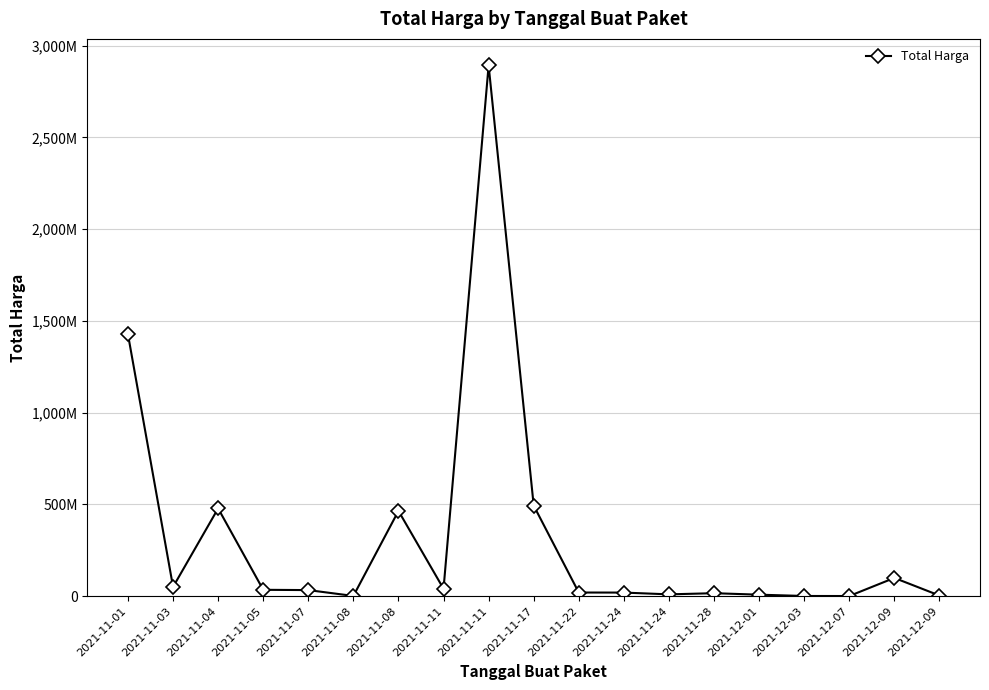

Is this an area chart (filled region under the line)?

No